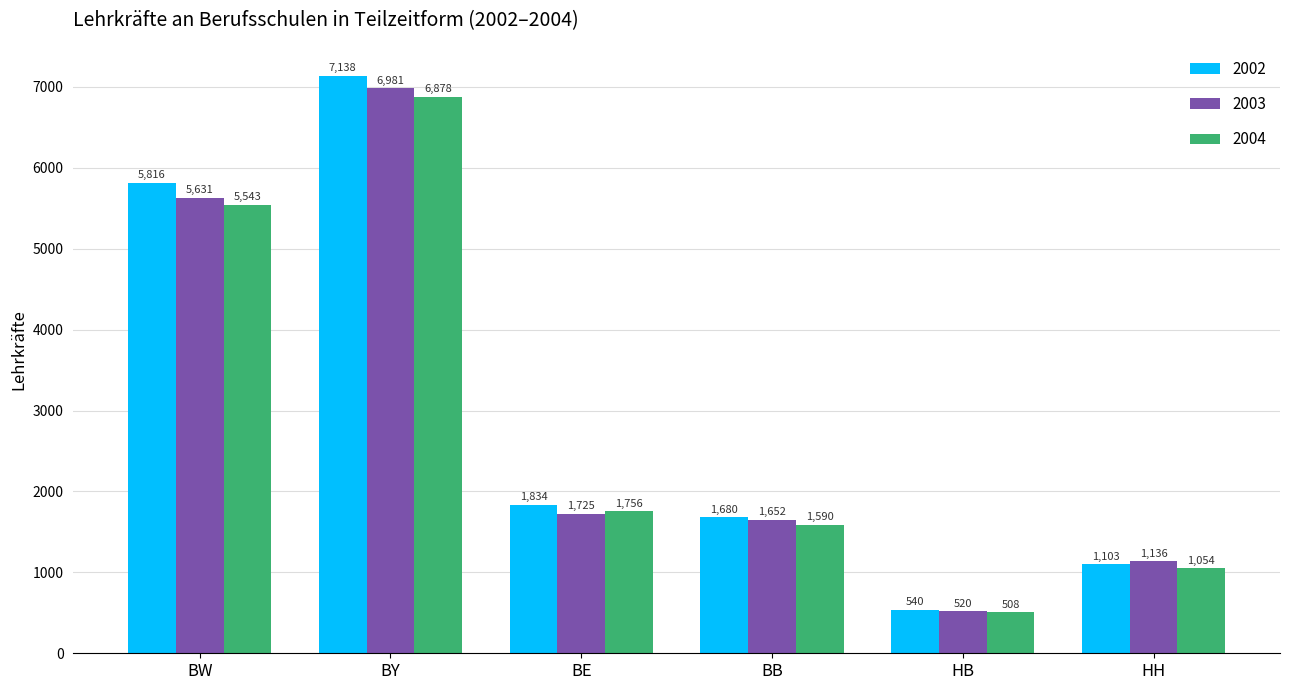

Which series has the largest total across all categories?

2002